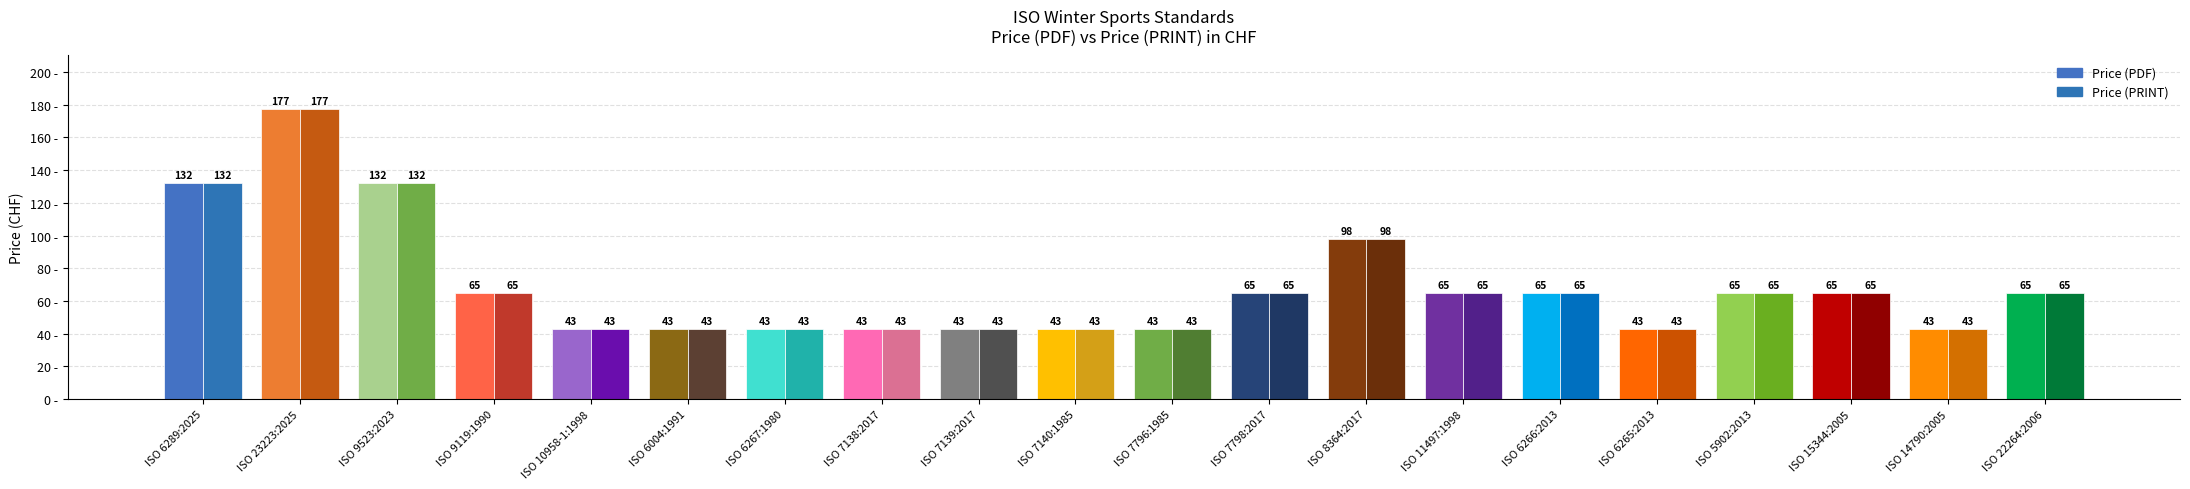

Where does the Price (PRINT) series first go above 65?

ISO 6289:2025